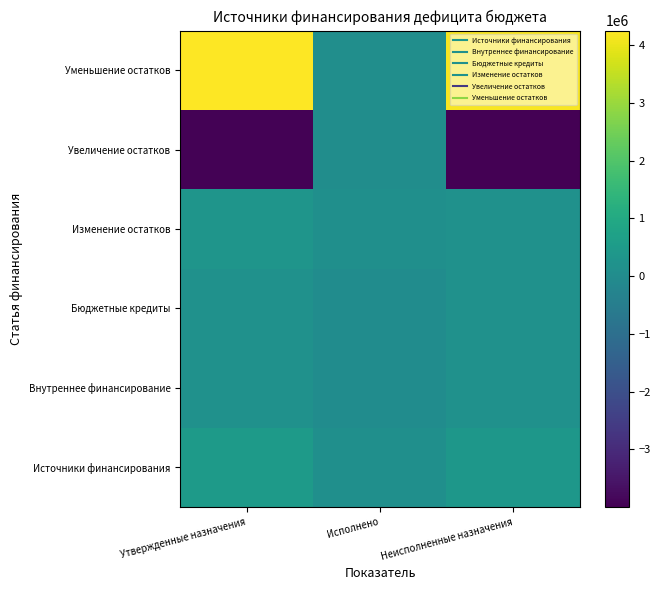

What is the spread (max minus min) of values at Утвержденные назначения?

8206624.0